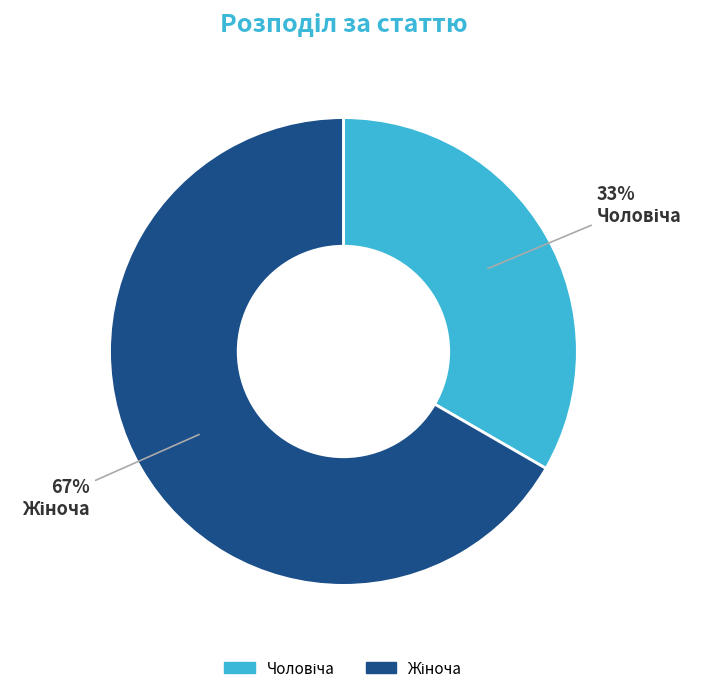

Is there any slice that represents more than half of the pie?

Yes